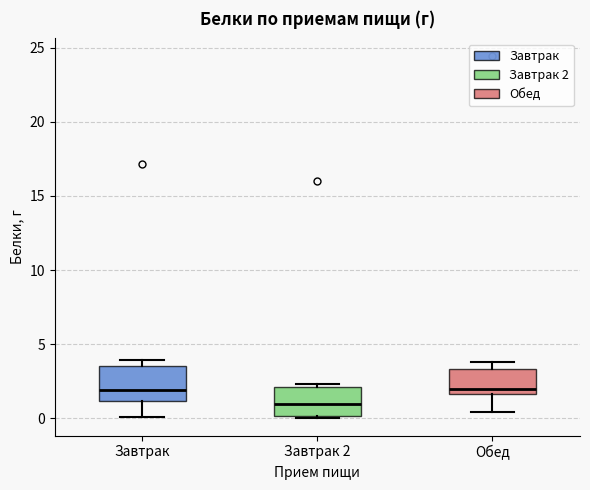

Where is the lower edge of the box for Завтрак on the y-axis? The values are not printed on the chart, so give them approximately, as read against the axis.

1.0